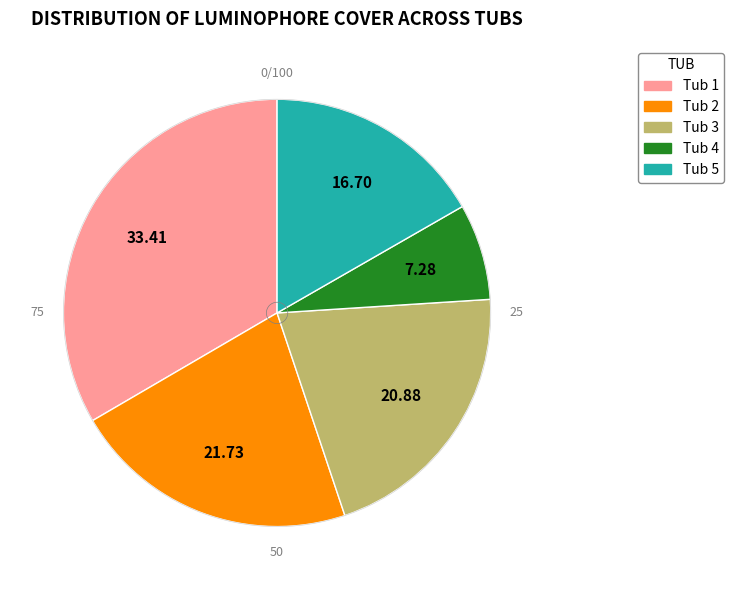

Combined, do Tub 2 and Tub 5 account for over 50%?

No